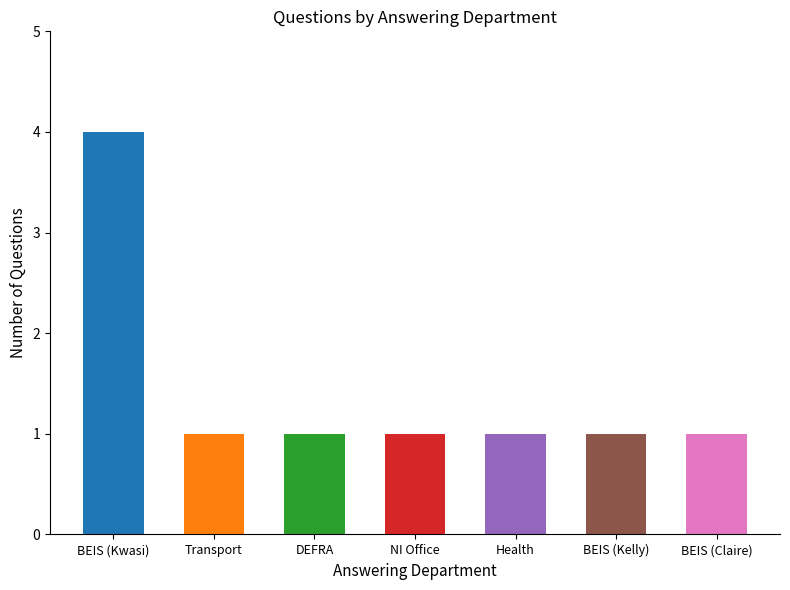

How many data points does each series have?

7